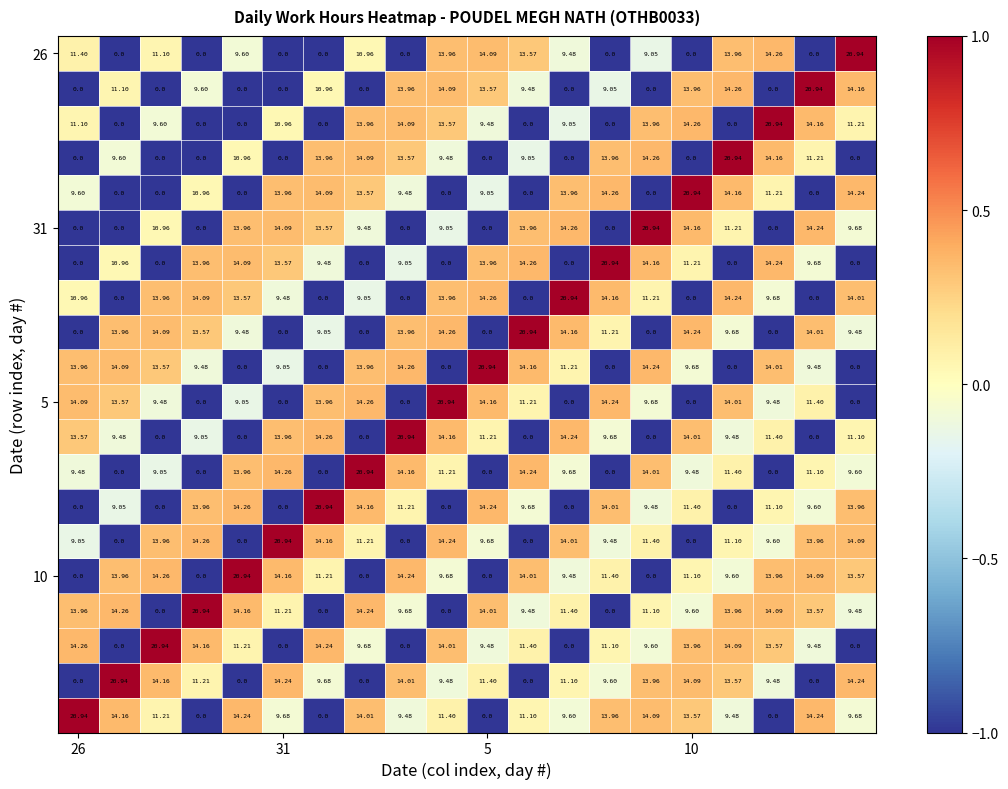

What is the minimum value shown in the chart?

0.0